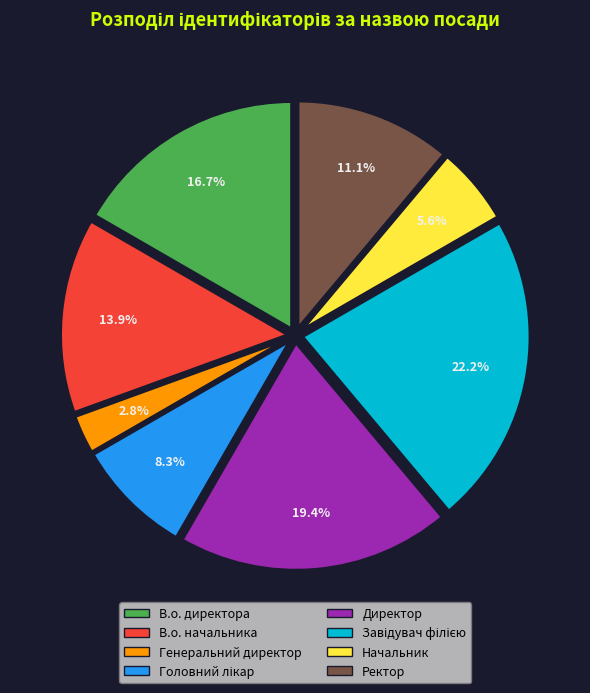

Which category has the smallest portion of the pie?

Генеральний директор